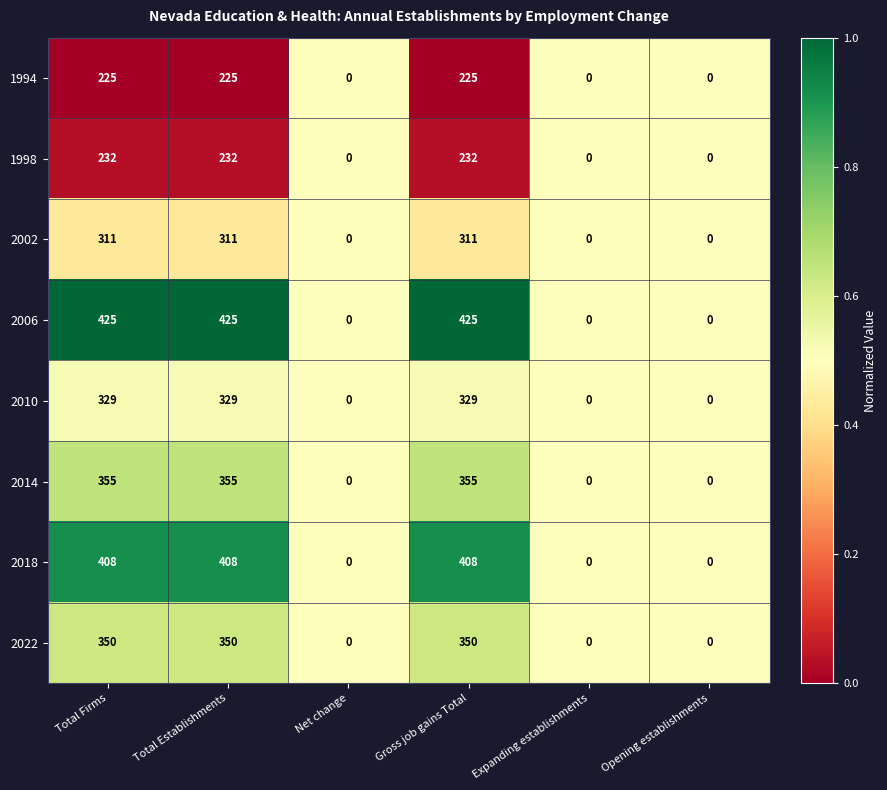

The value of 2018 at Opening establishments is 0. True or false?

True